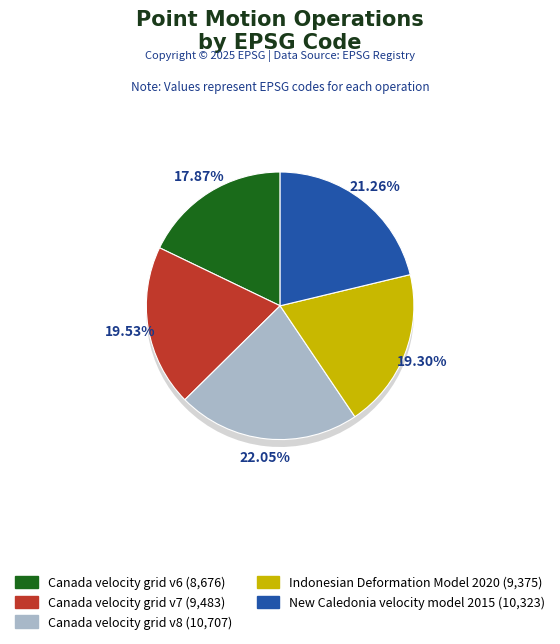

Count the number of slices in the pie.

5